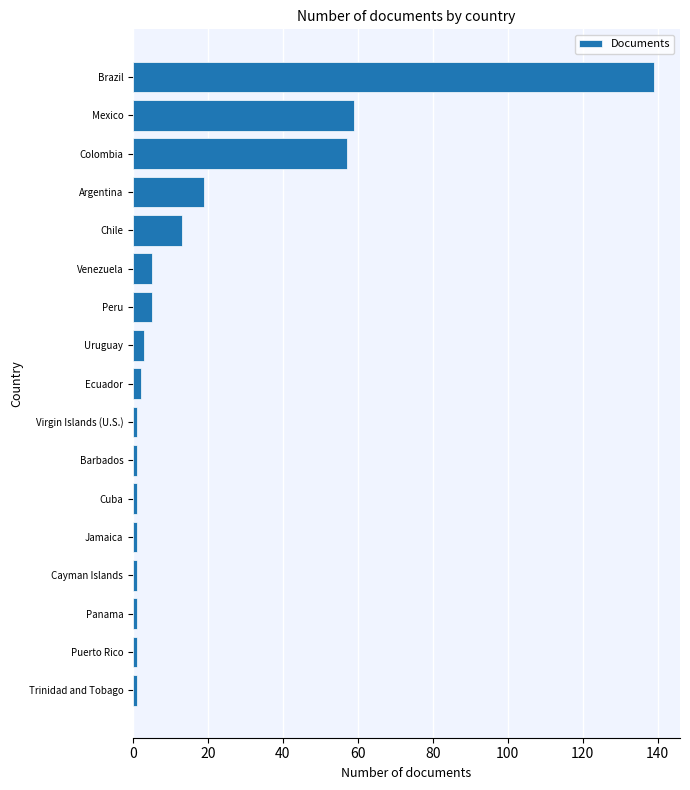

What is the average value?

18